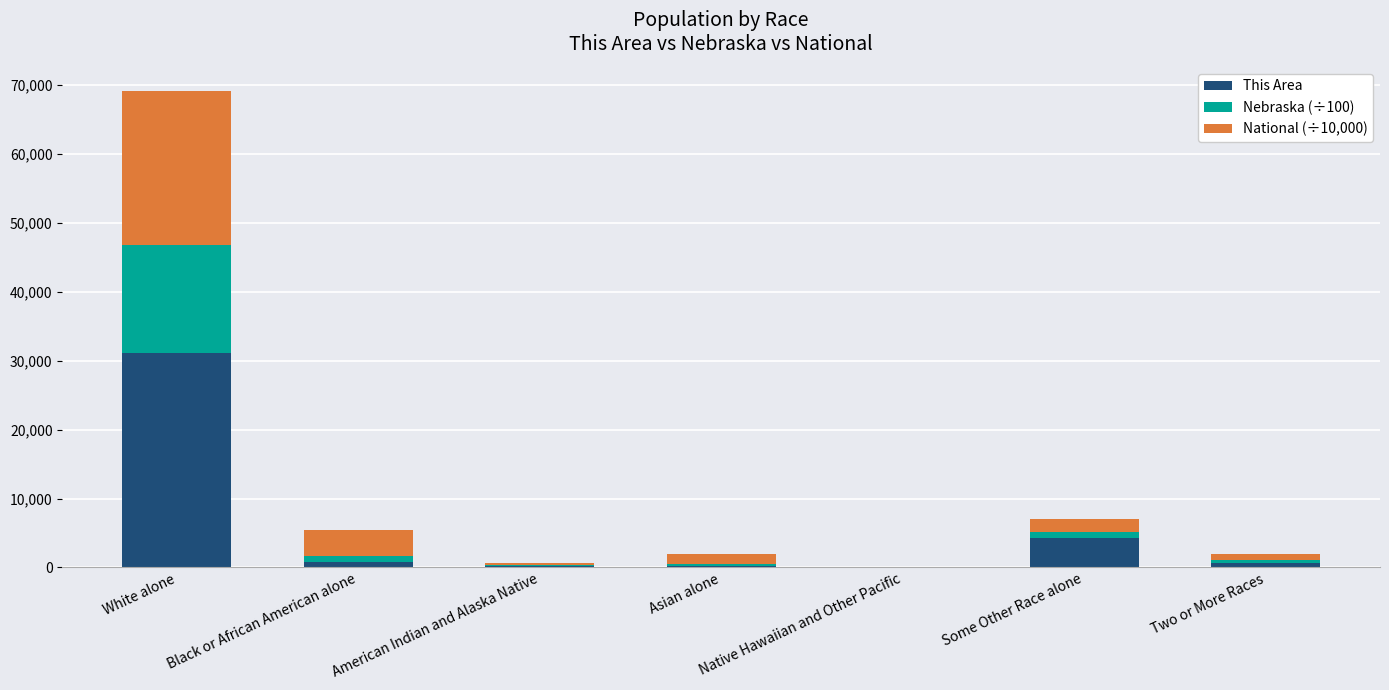

Is it true that This Area equals 4296.0 at Some Other Race alone?

True